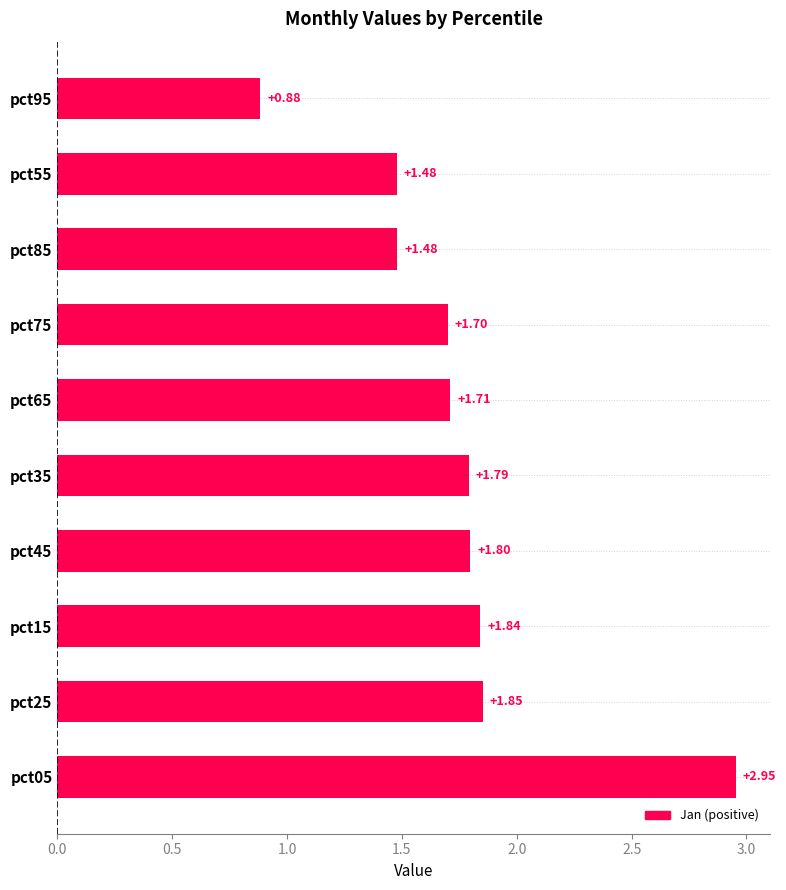

What is the difference between the maximum and minimum values?

2.1